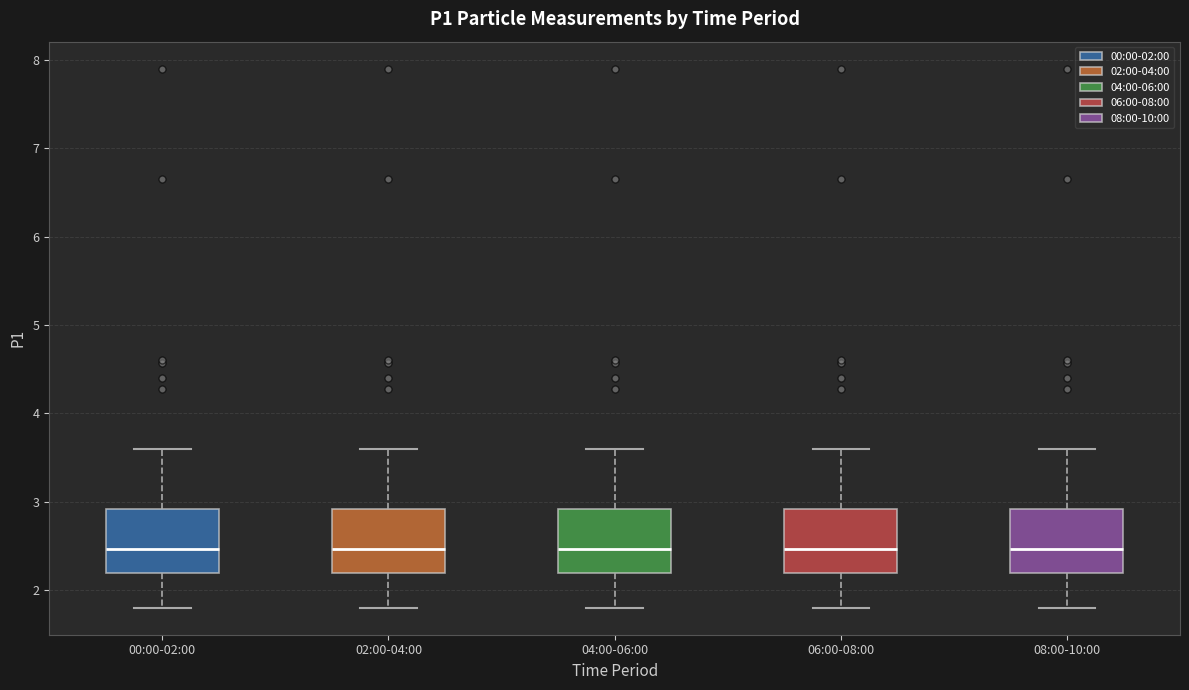

Reading left to right, transcribe this box plot: for each box, give where its median line is, the range the box spans, and where its two whiskers end, as read against the y-axis. The values are not printed on the chart, so give them approximately, as read against the axis.

00:00-02:00: median 2.5, box 2.2 to 2.9, whiskers 1.8 to 3.6
02:00-04:00: median 2.5, box 2.2 to 2.9, whiskers 1.8 to 3.6
04:00-06:00: median 2.5, box 2.2 to 2.9, whiskers 1.8 to 3.6
06:00-08:00: median 2.5, box 2.2 to 2.9, whiskers 1.8 to 3.6
08:00-10:00: median 2.5, box 2.2 to 2.9, whiskers 1.8 to 3.6